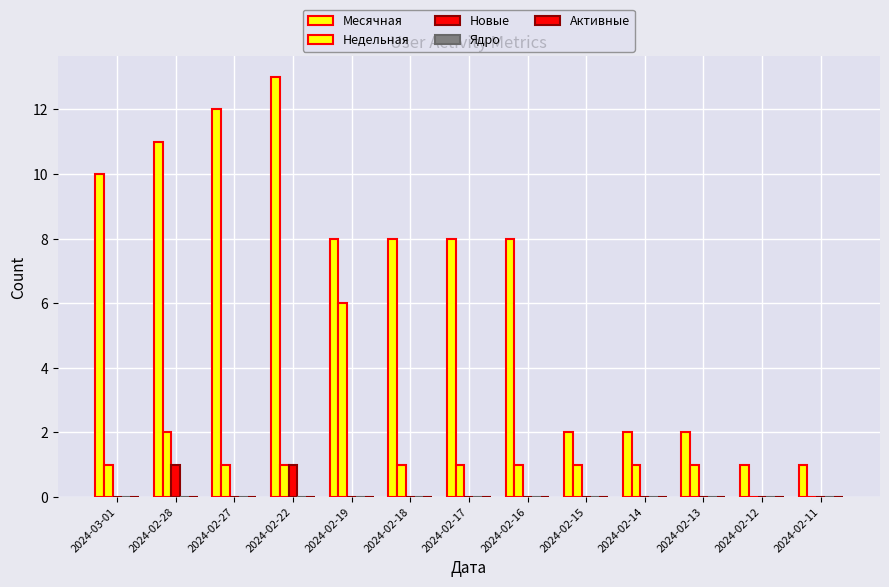

Count the number of data series in this chart.

3